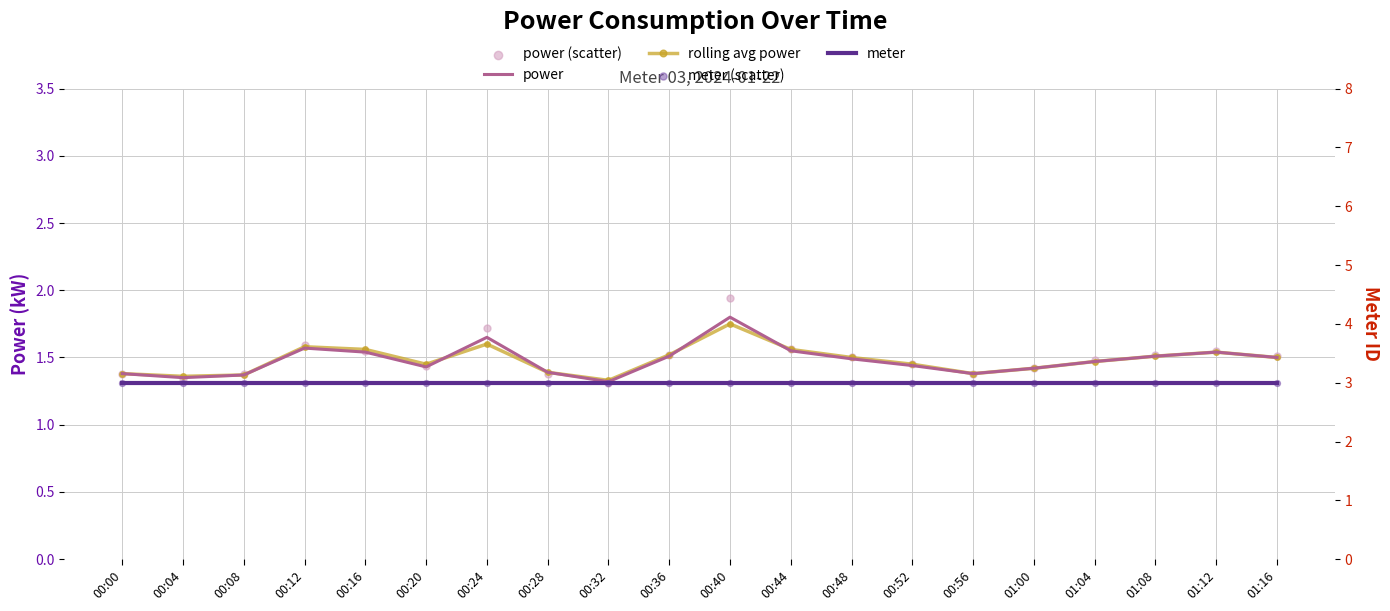

Which series has the largest total across all categories?

meter